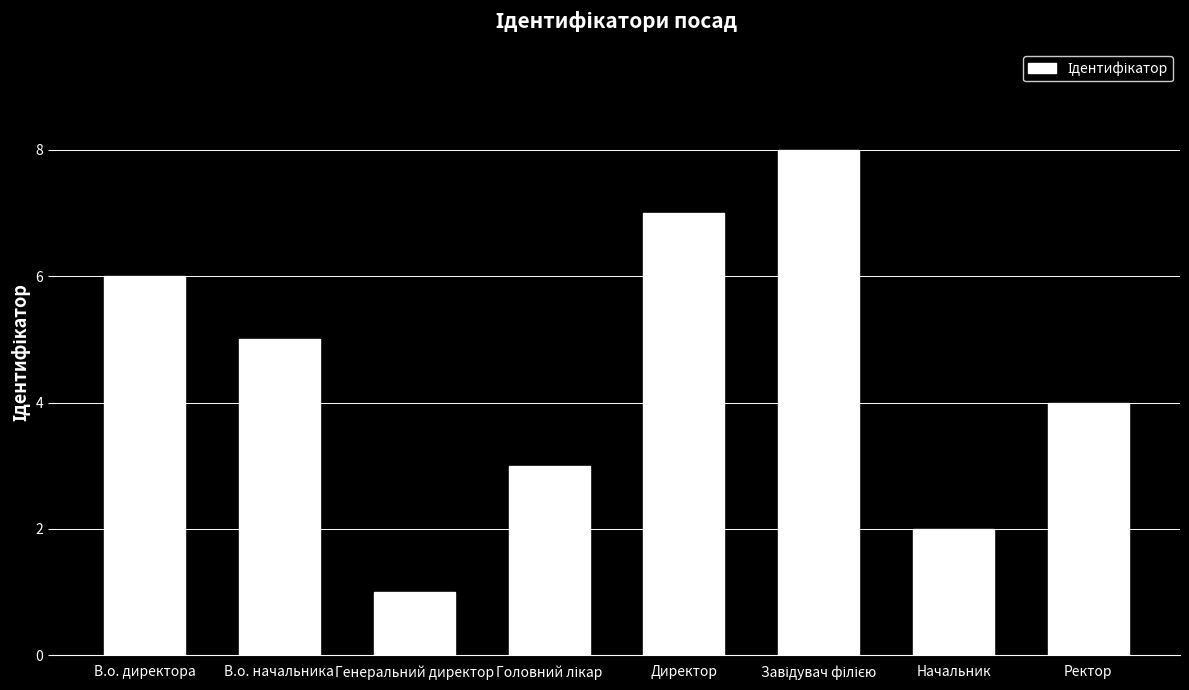

True or false: the data shows 7 at Директор.

True